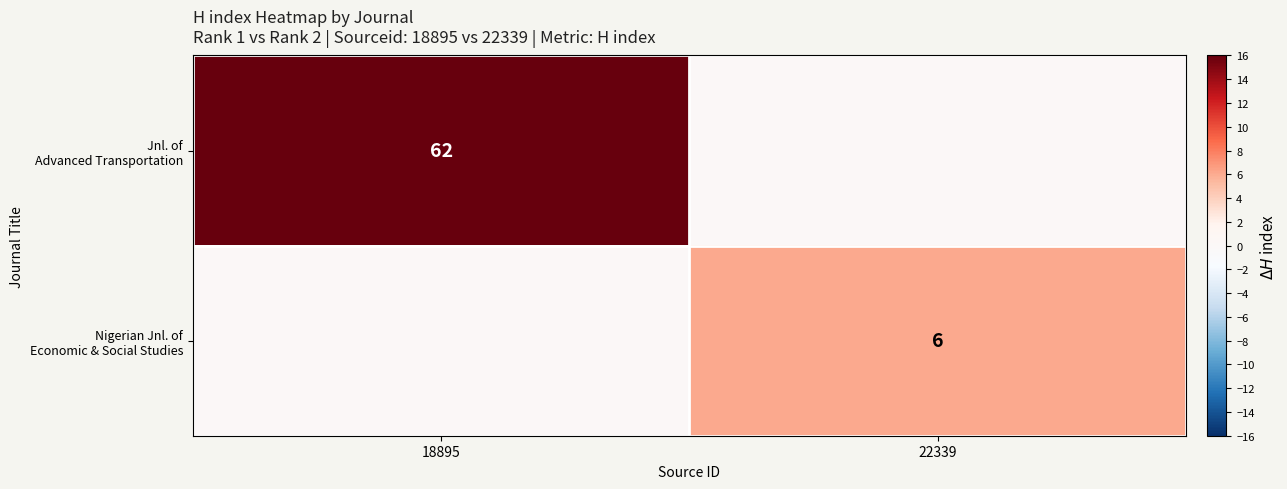

Which series has the widest spread of values?

Jnl. of Advanced Transportation